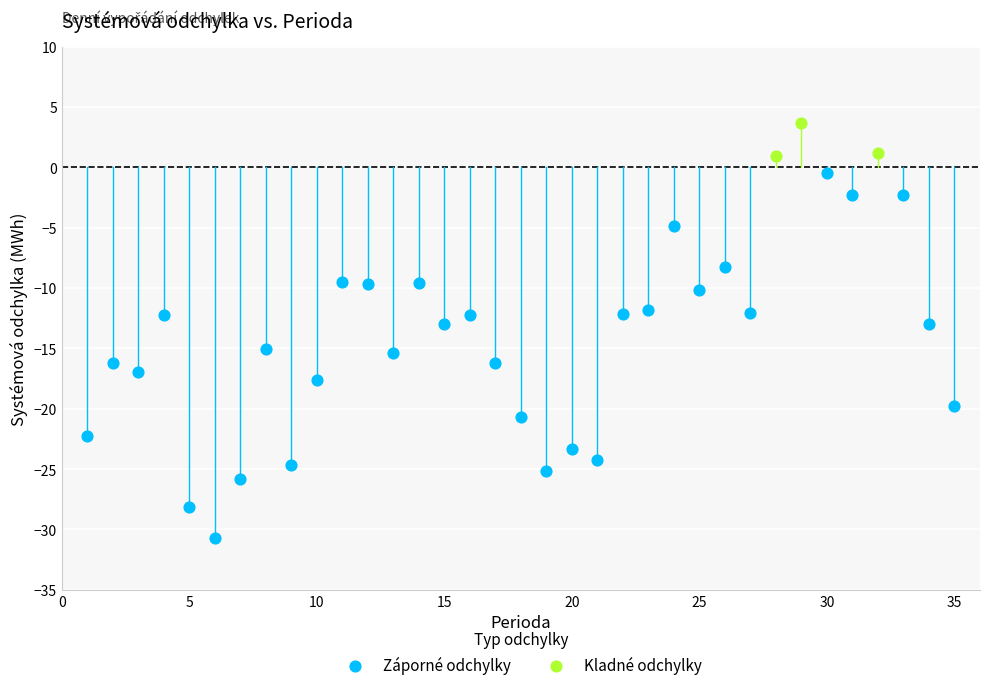

Which series has the largest Y range (max minus min)?

Záporné odchylky